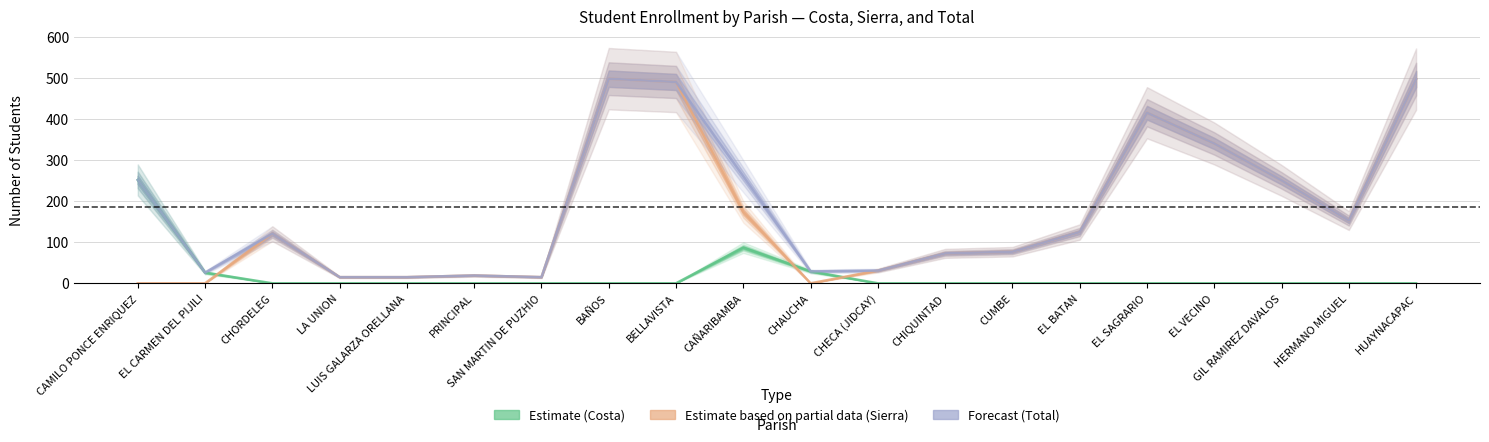

Count the number of categories in the chart.

20